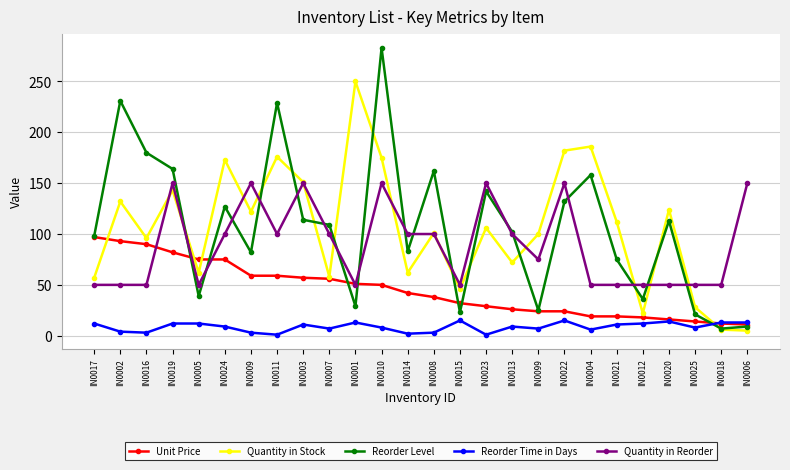

Is this an area chart (filled region under the line)?

No